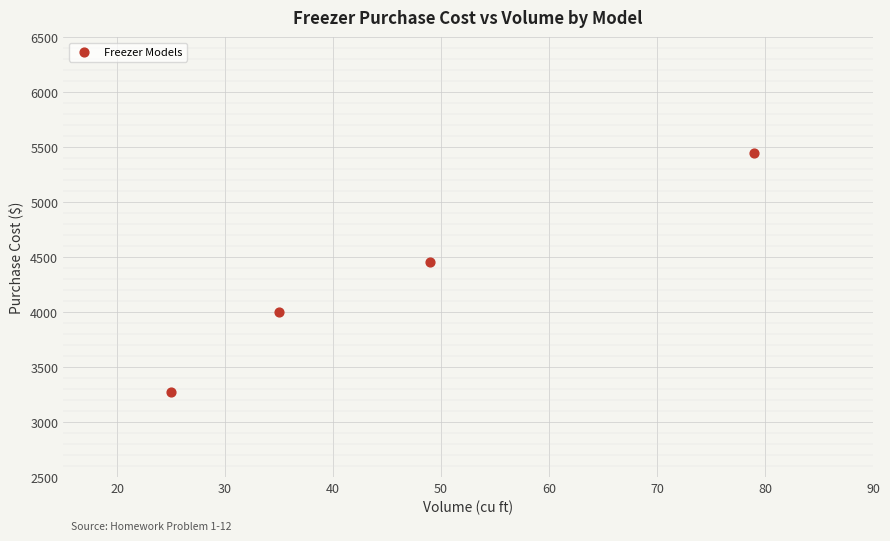

What Y value in the scatter plot is closest to 4360?

4452